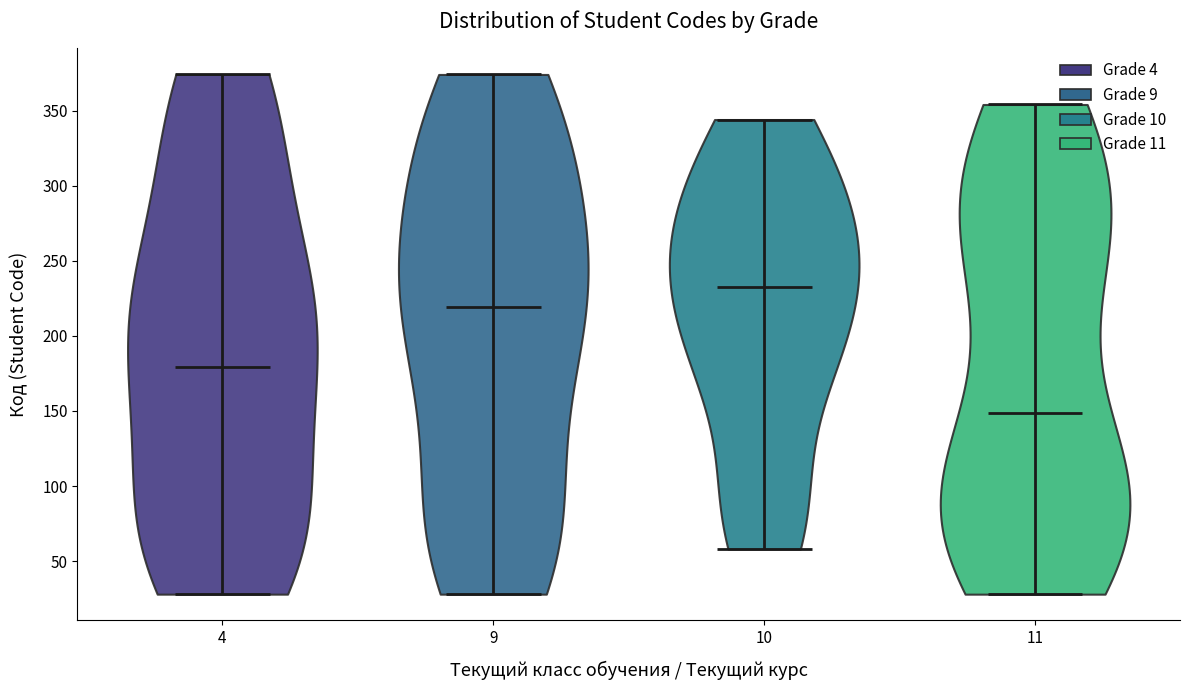

Which violin has the highest median line?

10